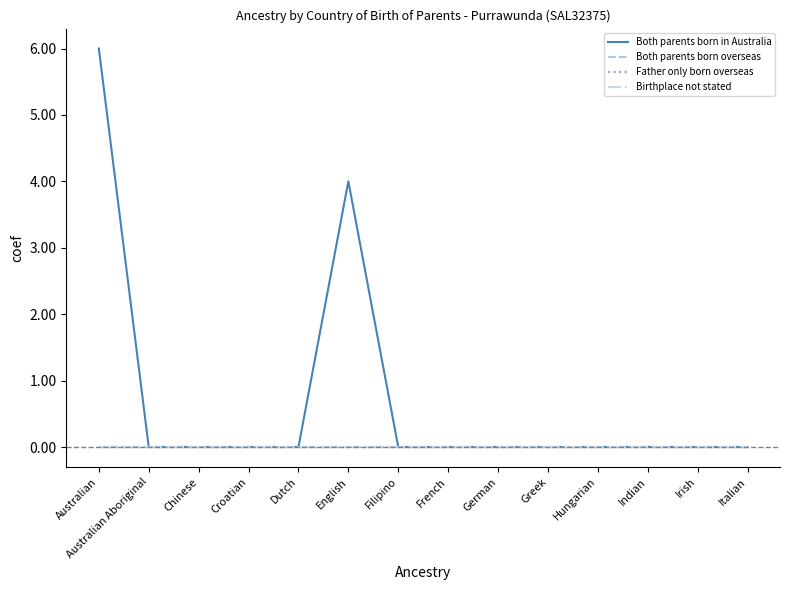

Is it true that Father only born overseas equals 0 at Italian?

True